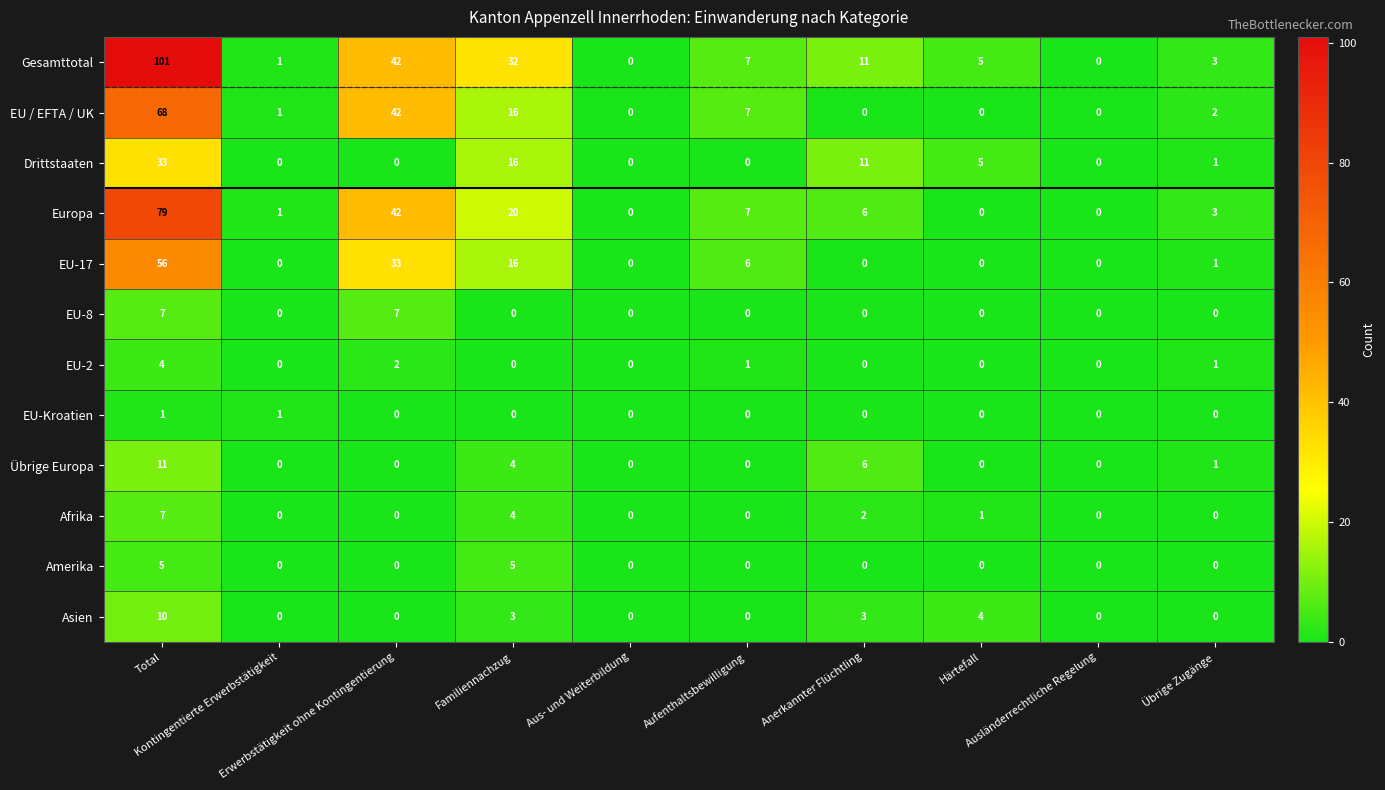

How many data points does each series have?

10